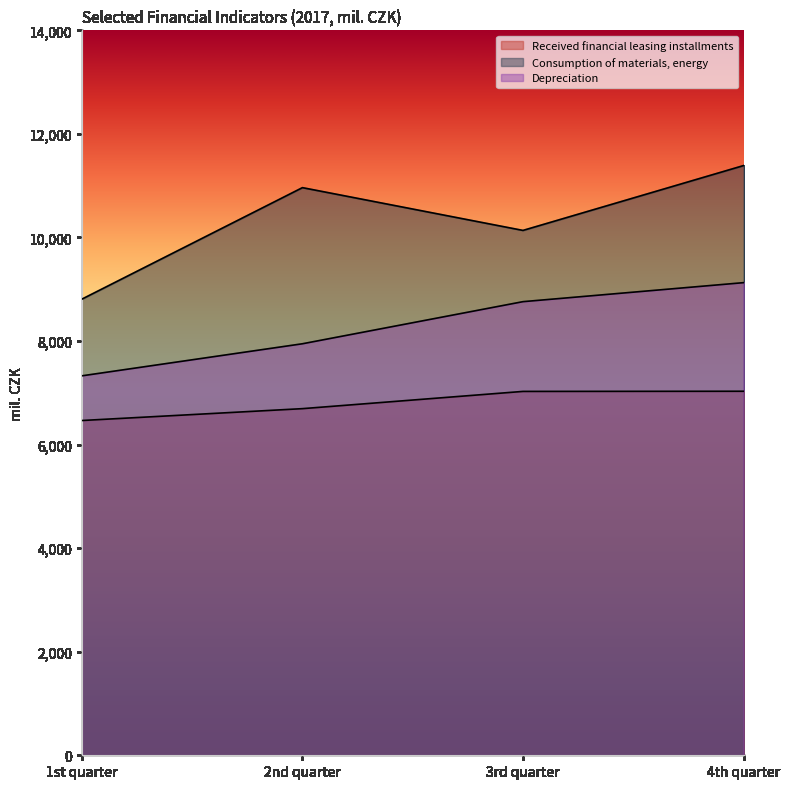

Which series changed the most between 1st quarter and 4th quarter?

Consumption of materials, energy